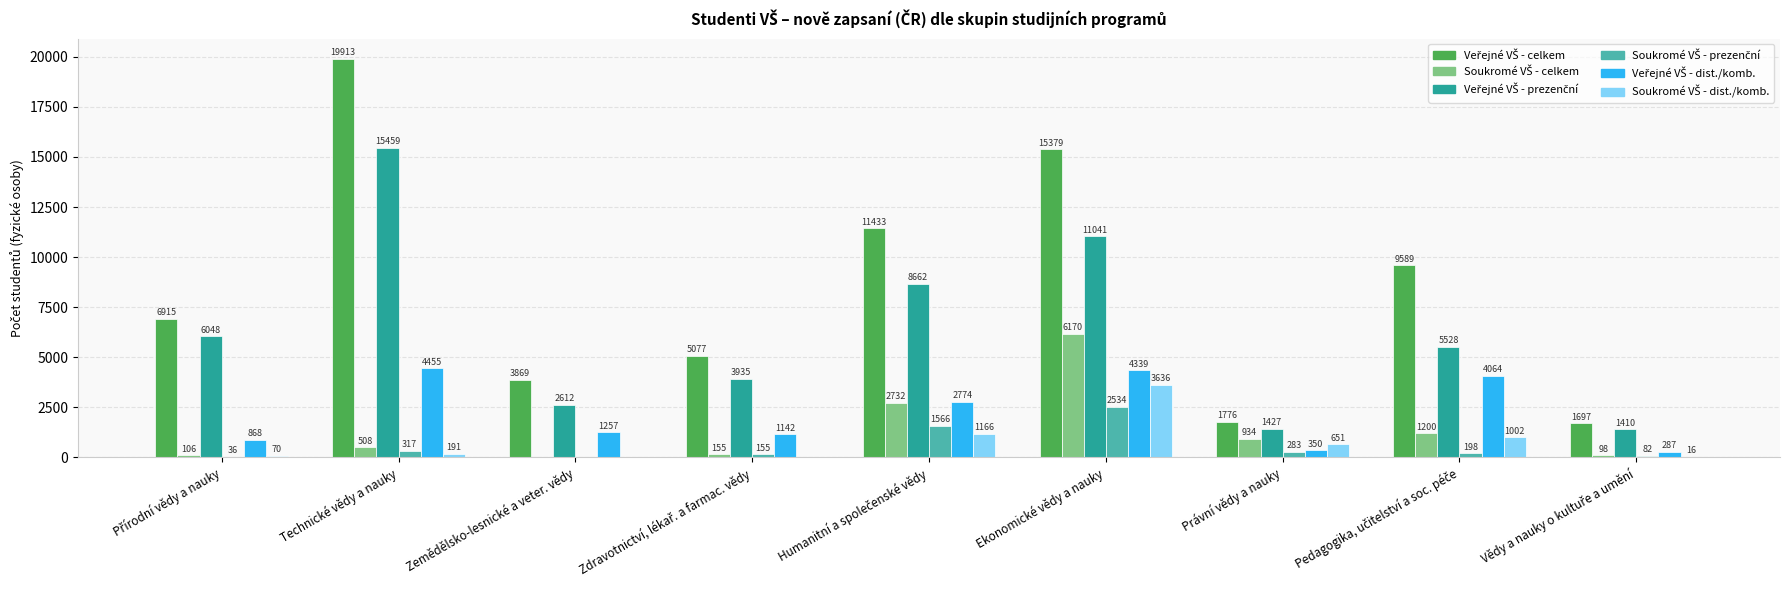

Count the number of data series in this chart.

6